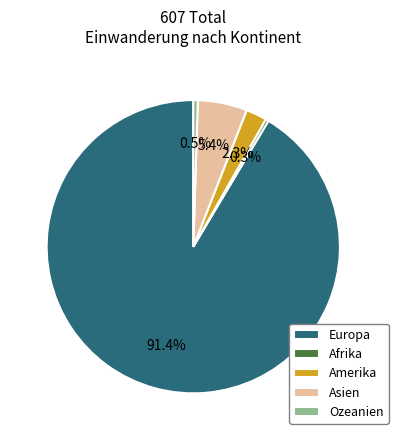

Between Amerika and Europa, which is larger?

Europa